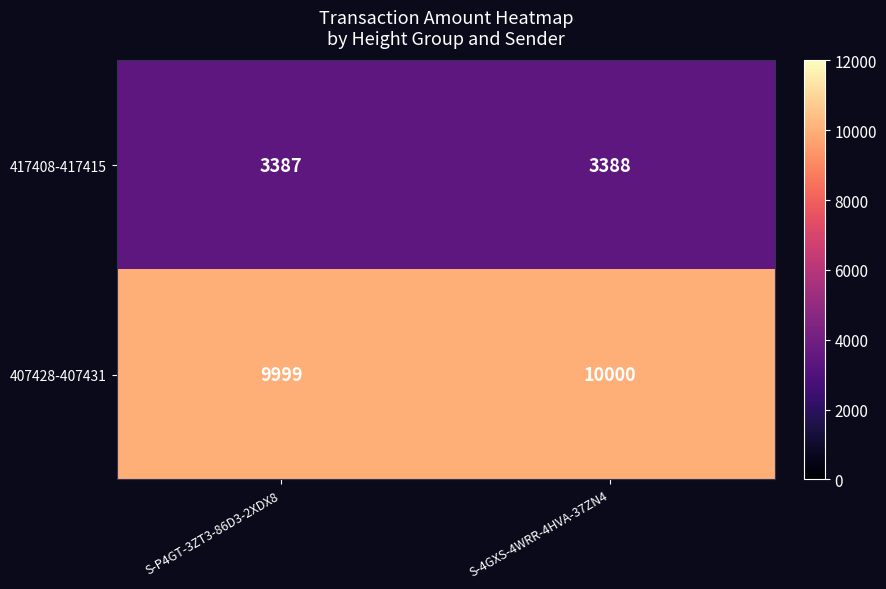

True or false: 407428-407431 has a value of 17695 at S-4GXS-4WRR-4HVA-37ZN4.

False